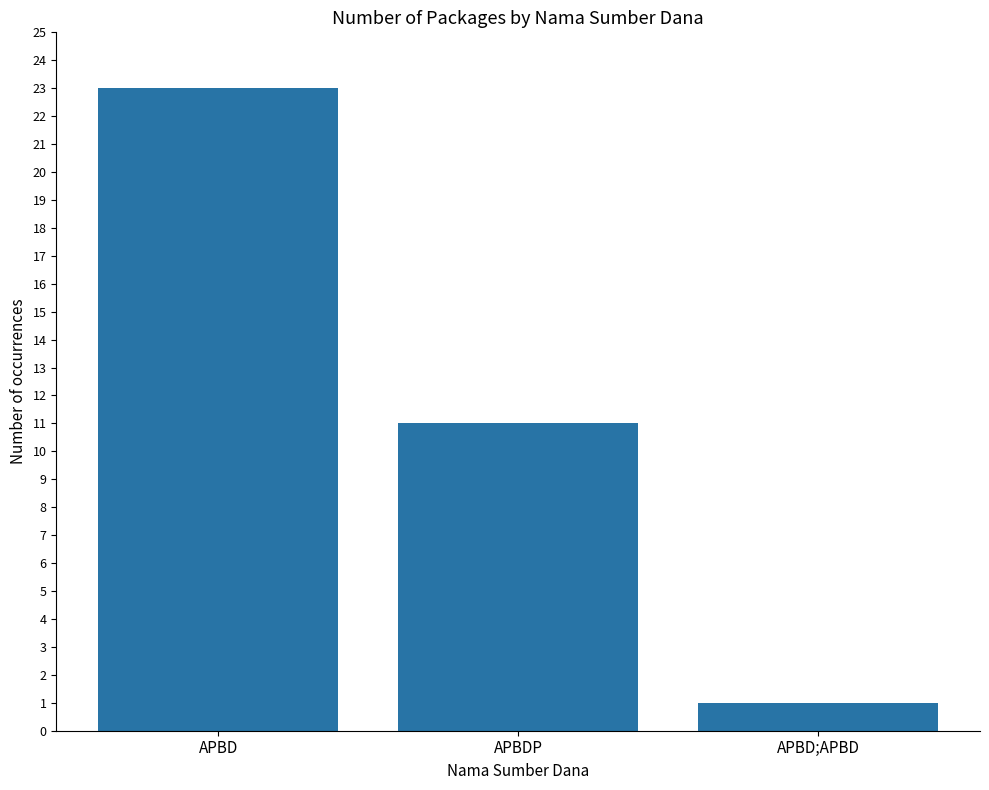

What is the change in value from APBDP to APBD;APBD?

-10